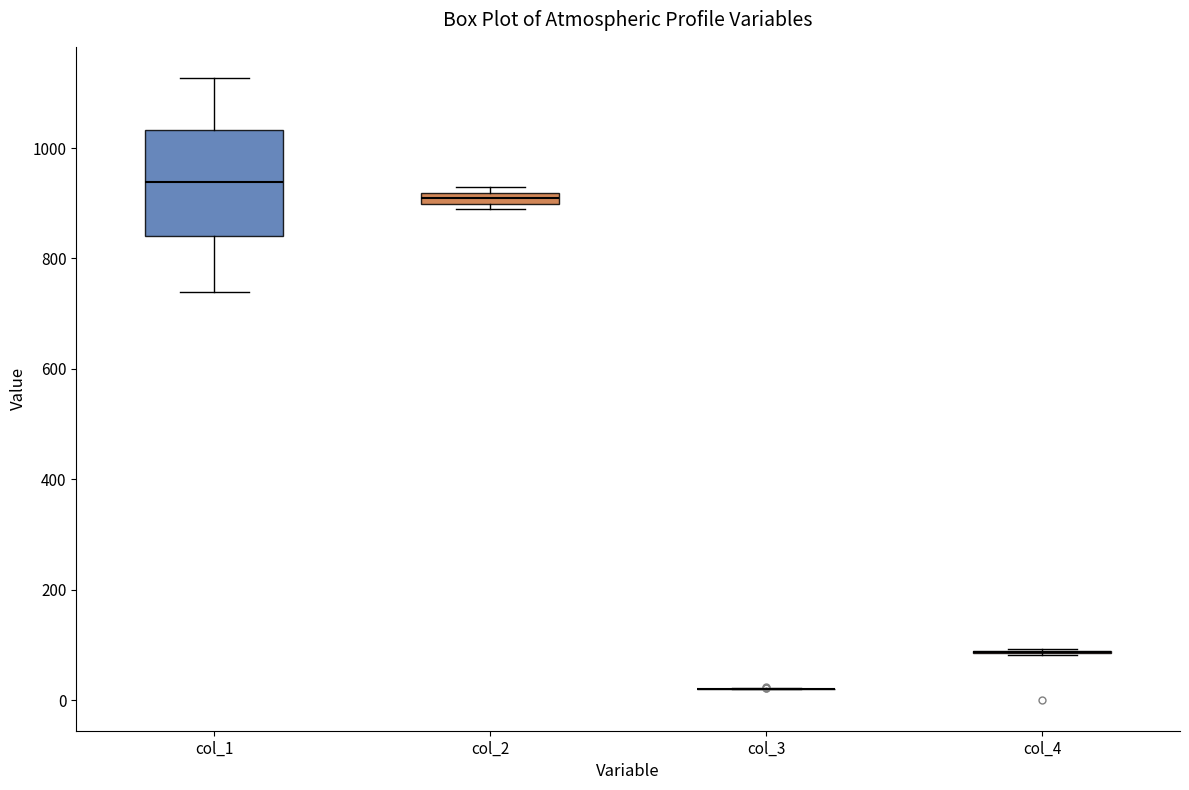

Which box is the tallest, from its lower edge to its upper edge?

col_1